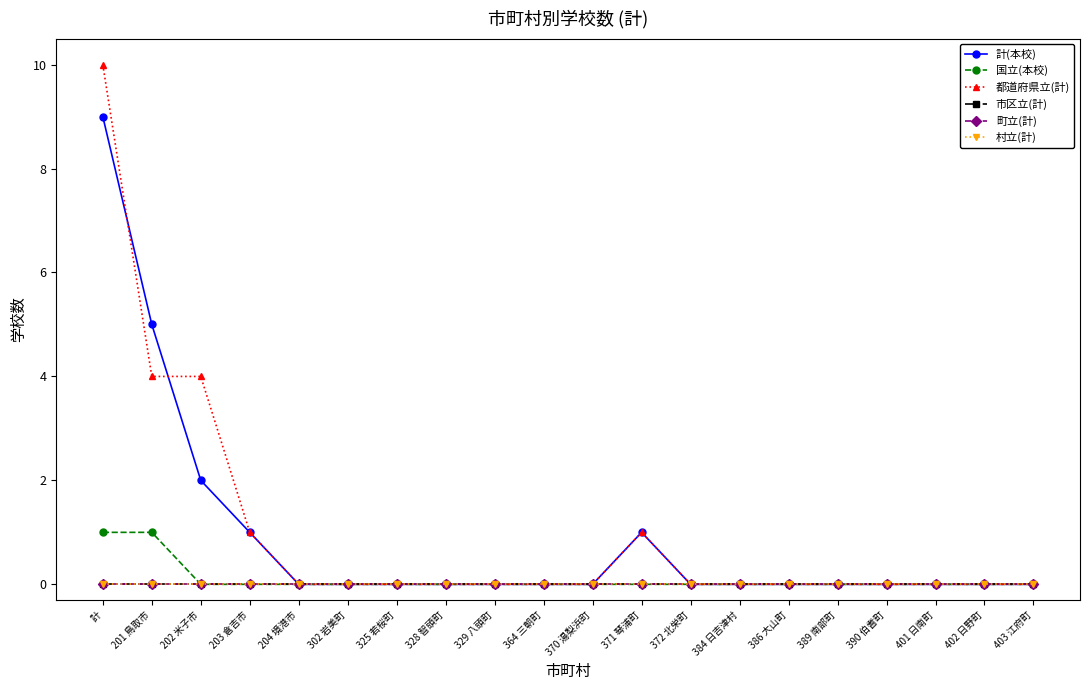

At which category is the sum across all series the highest?

計